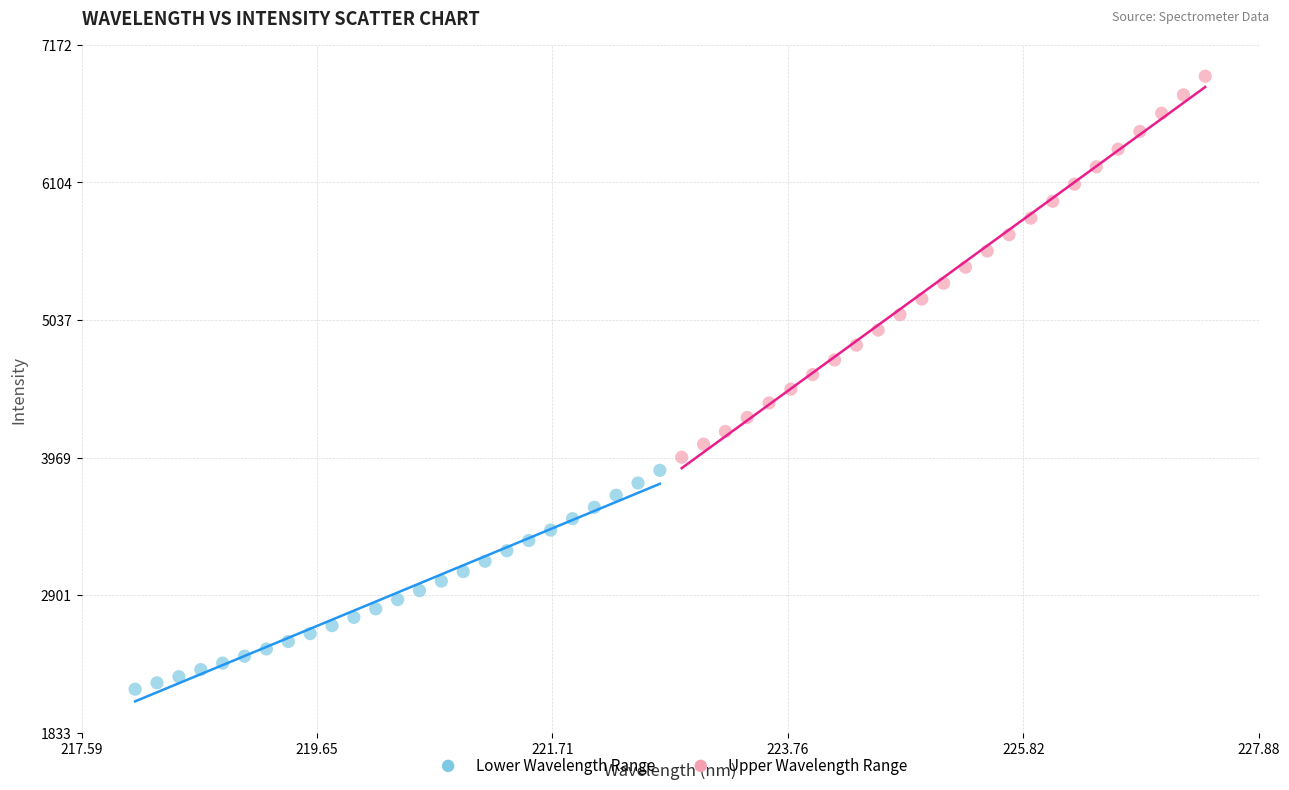

What are all the series names shown in the legend?

Lower Wavelength Range, Upper Wavelength Range